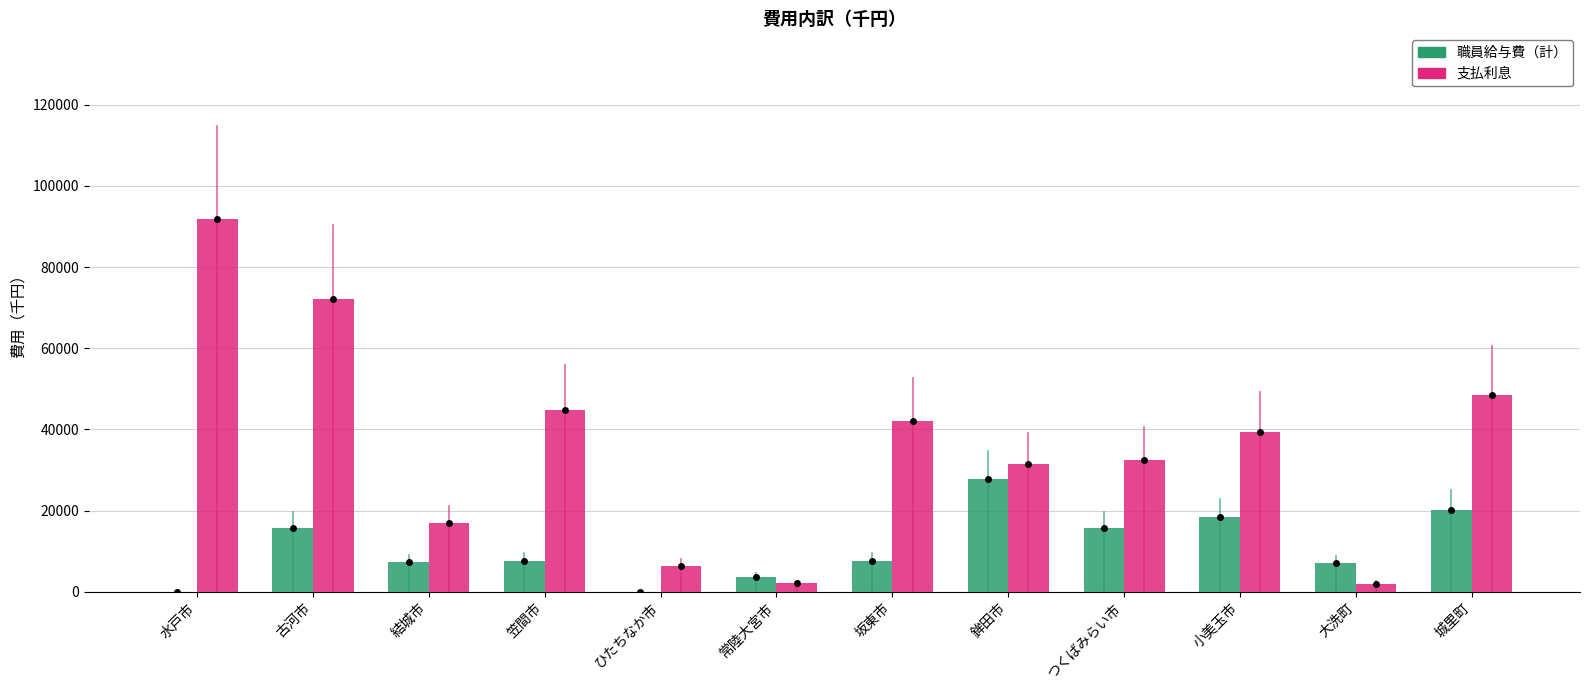

Which series has the widest spread of values?

支払利息